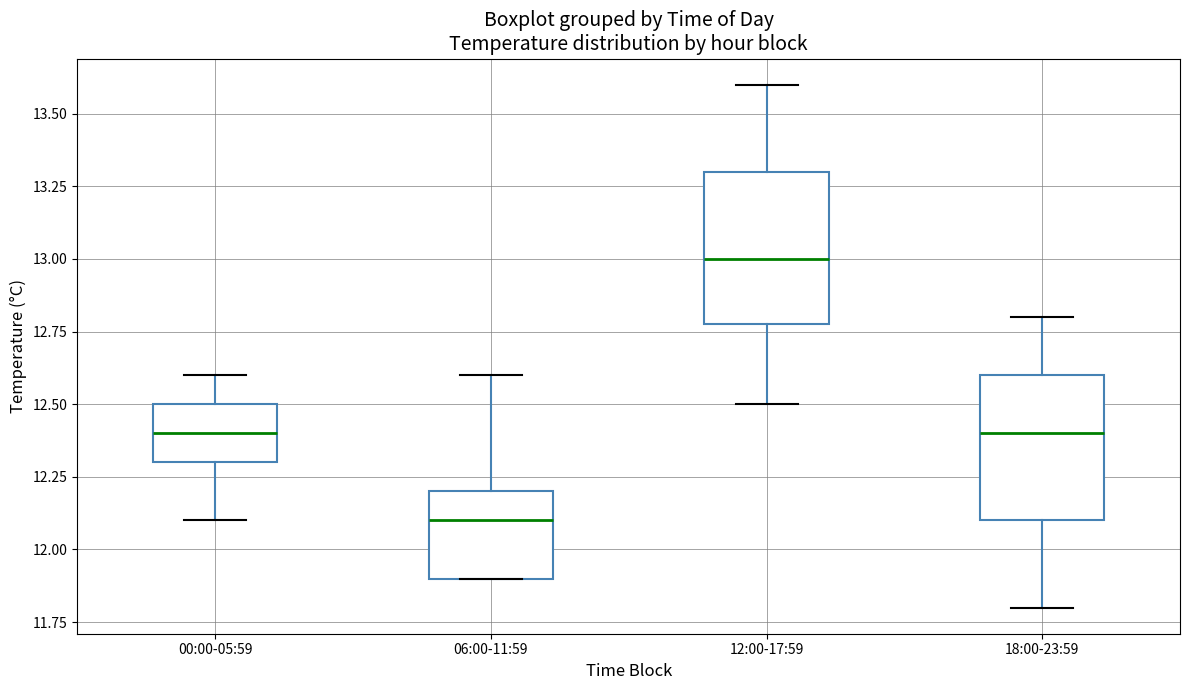

Where does the upper whisker of the box for 18:00-23:59 end on the y-axis? The values are not printed on the chart, so give them approximately, as read against the axis.

12.8